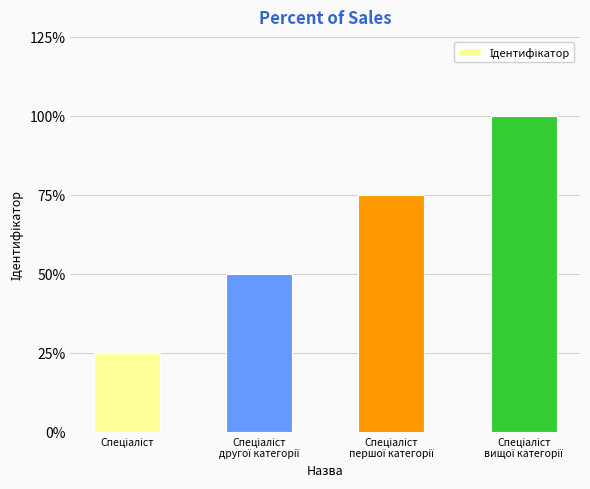

What position from the right is Спеціаліст?

4